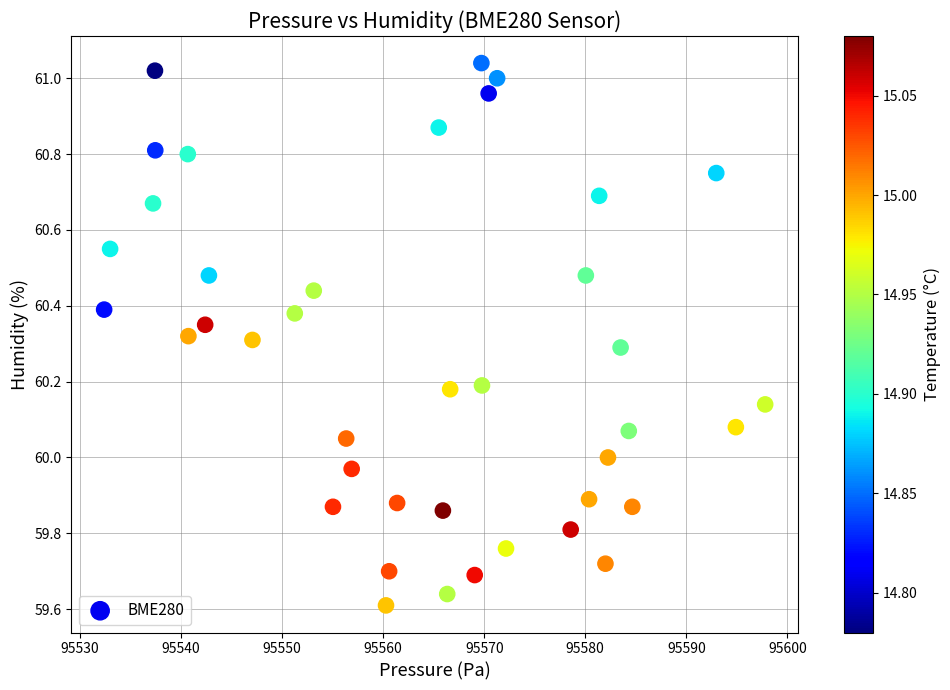

What is the range of Y values (max minus min)?

1.4